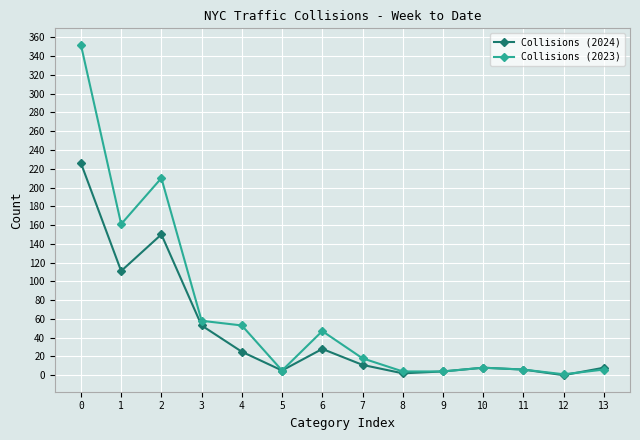

What is the difference between the highest and lowest values at 4?

28